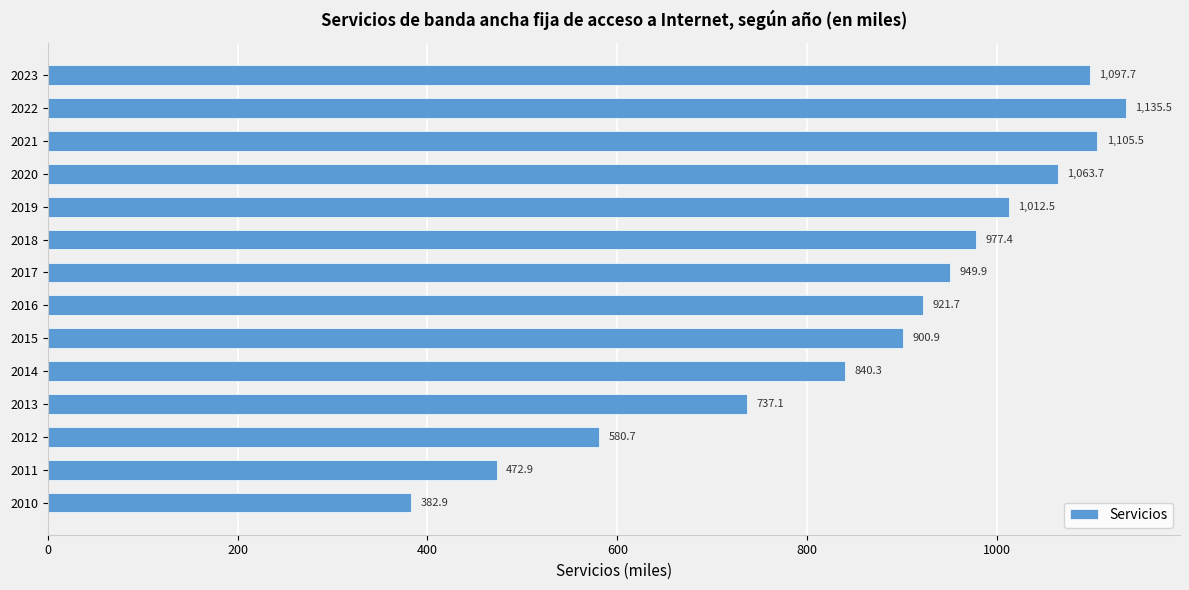

What is the approximate value at 2013?

737.1